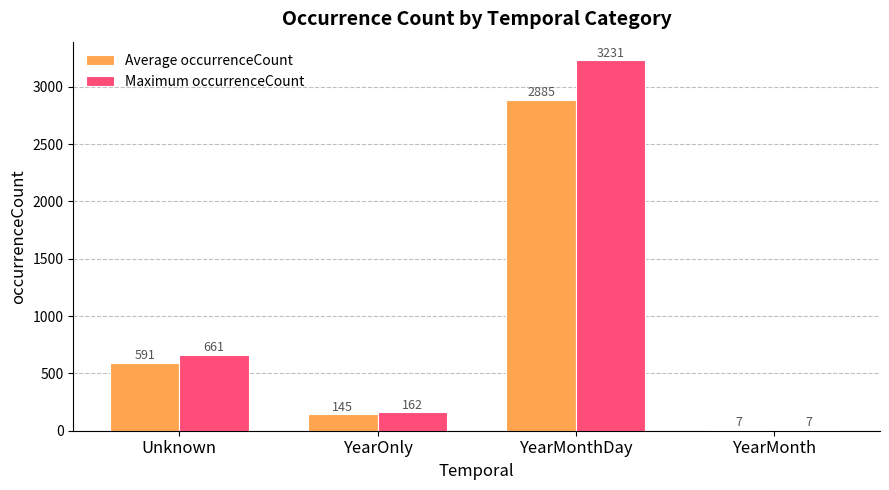

At which category is the sum across all series the highest?

YearMonthDay